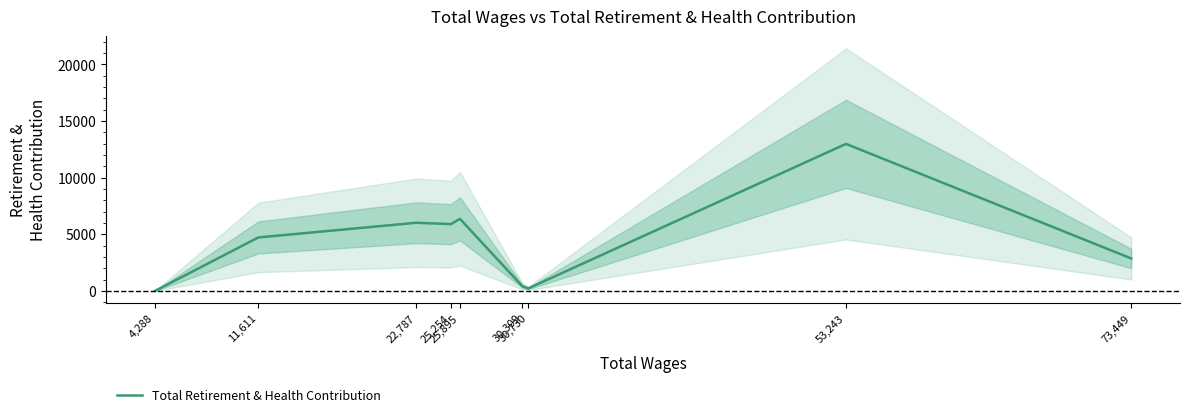

Where is the first local minimum?

25,254